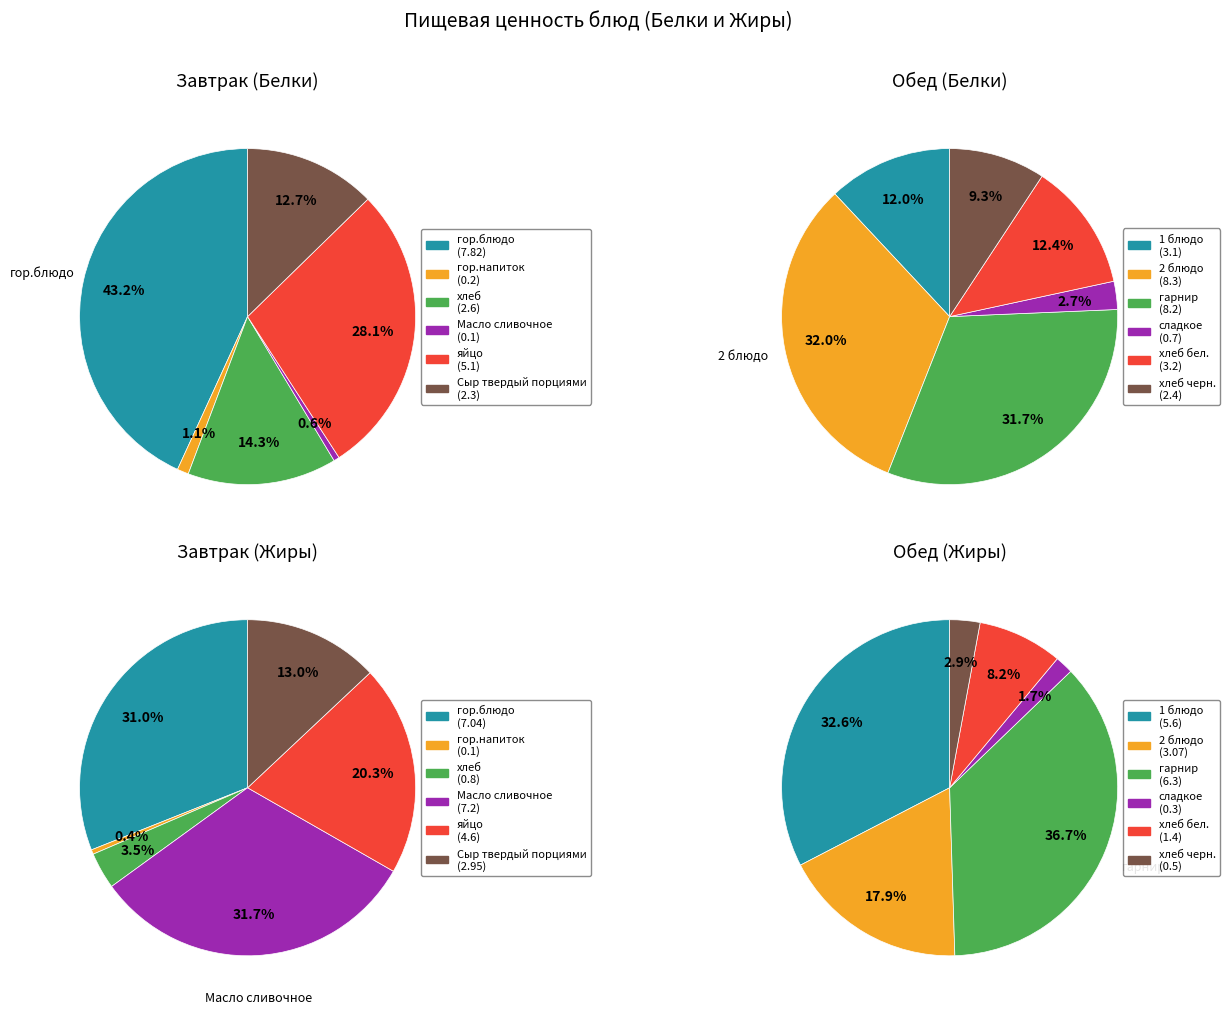

How many slices are in this pie chart?

6